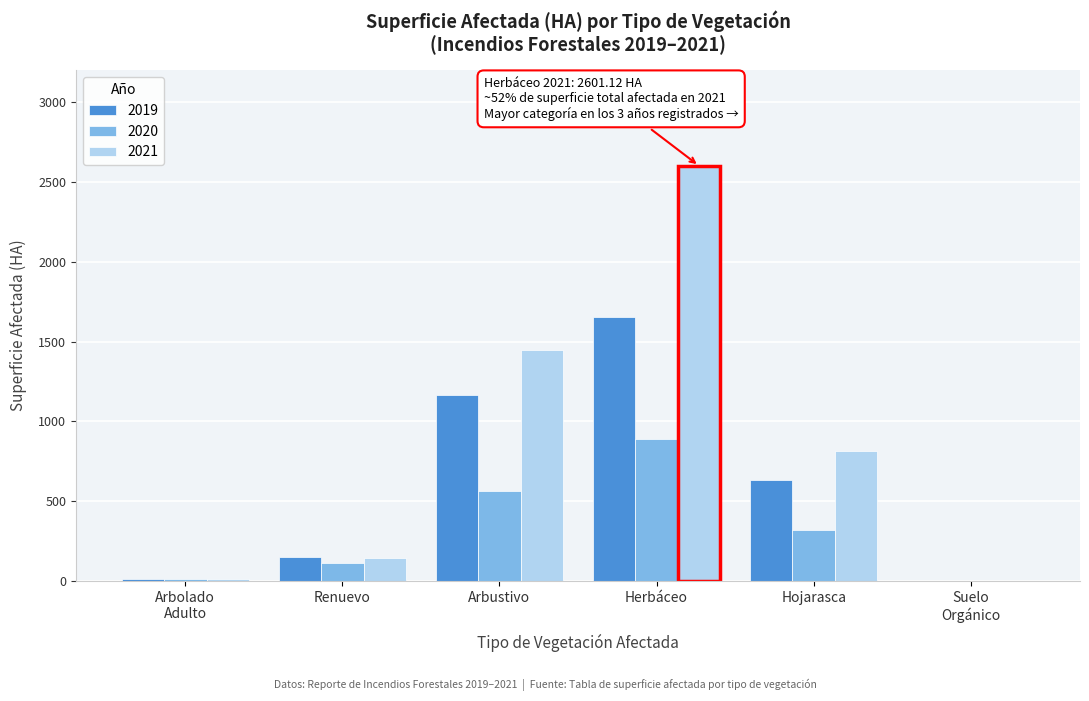

Where is 2021 nearest to the value 1300?

Arbustivo